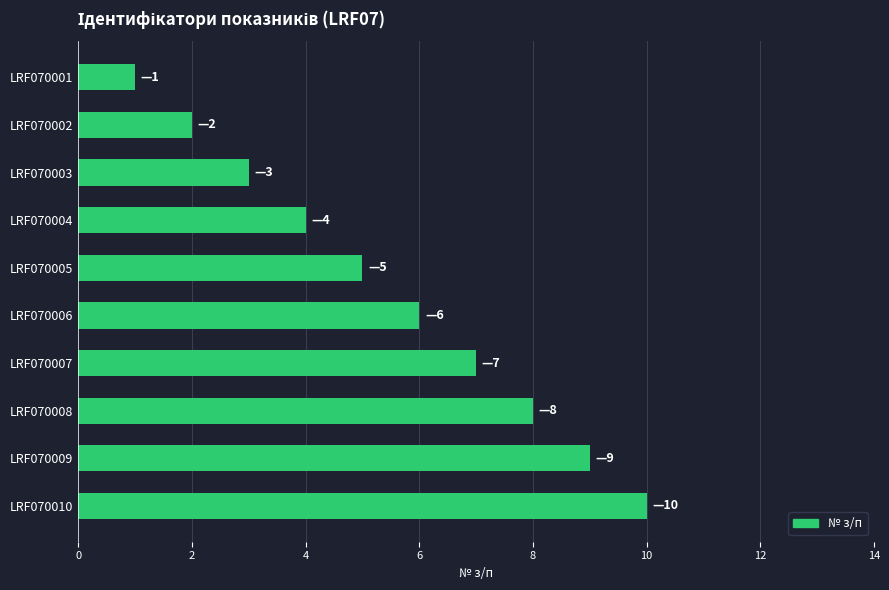

What value does the data have at LRF070010?

10